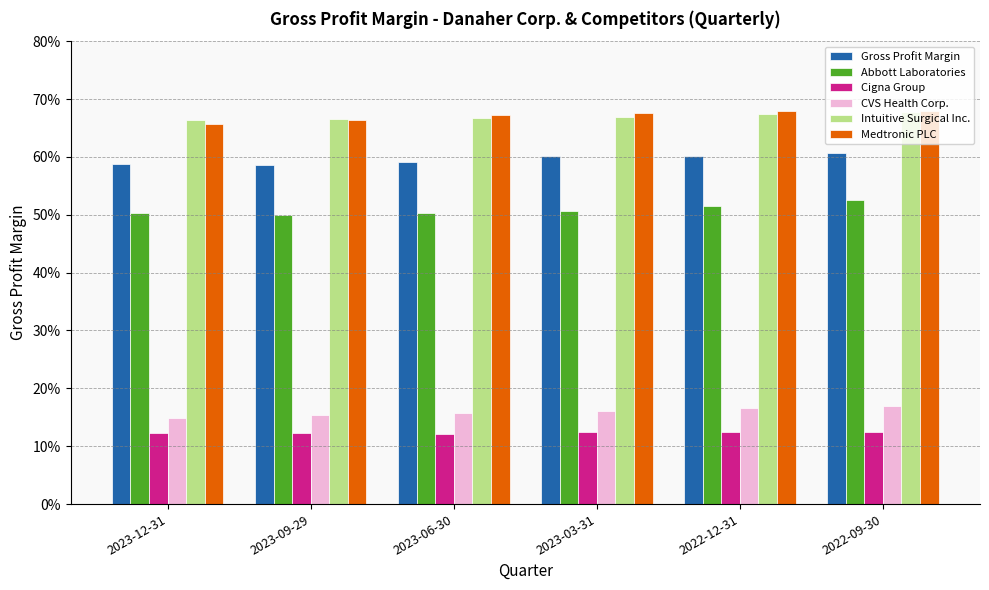

Are the bars horizontal?

No